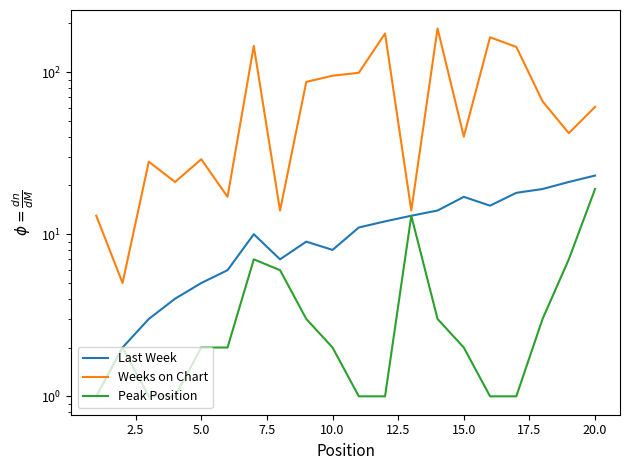

What is the value of the Last Week point at the 20th from the left?

23